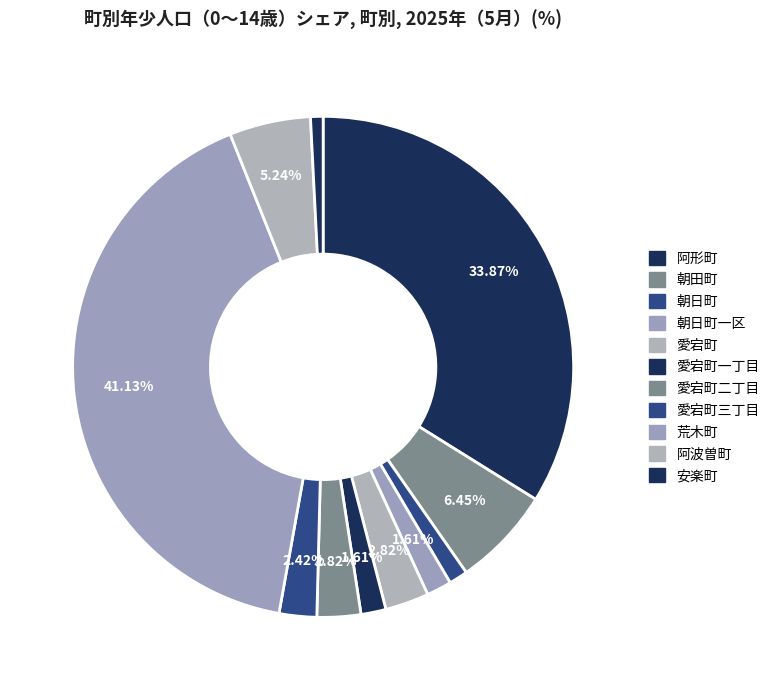

What is the largest slice in the pie chart?

荒木町